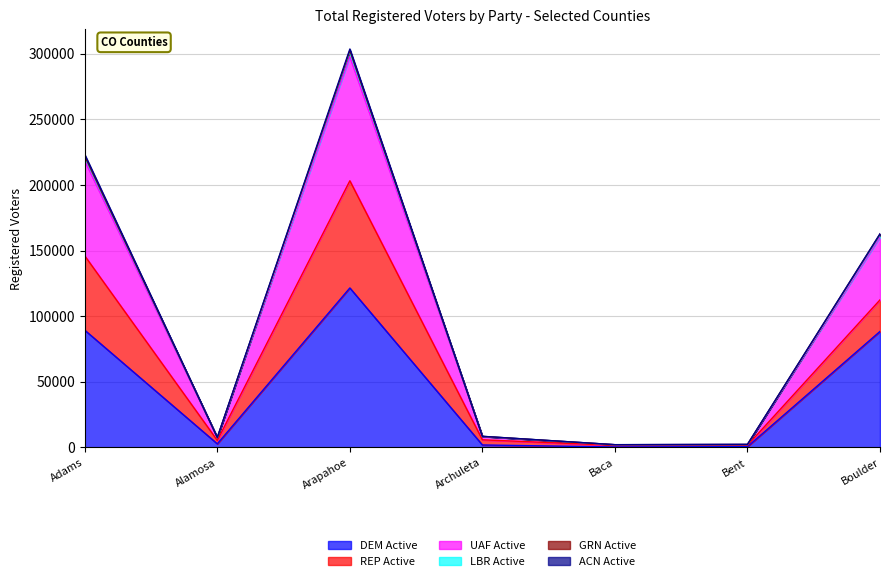

True or false: UAF Active and LBR Active cross at least once.

False